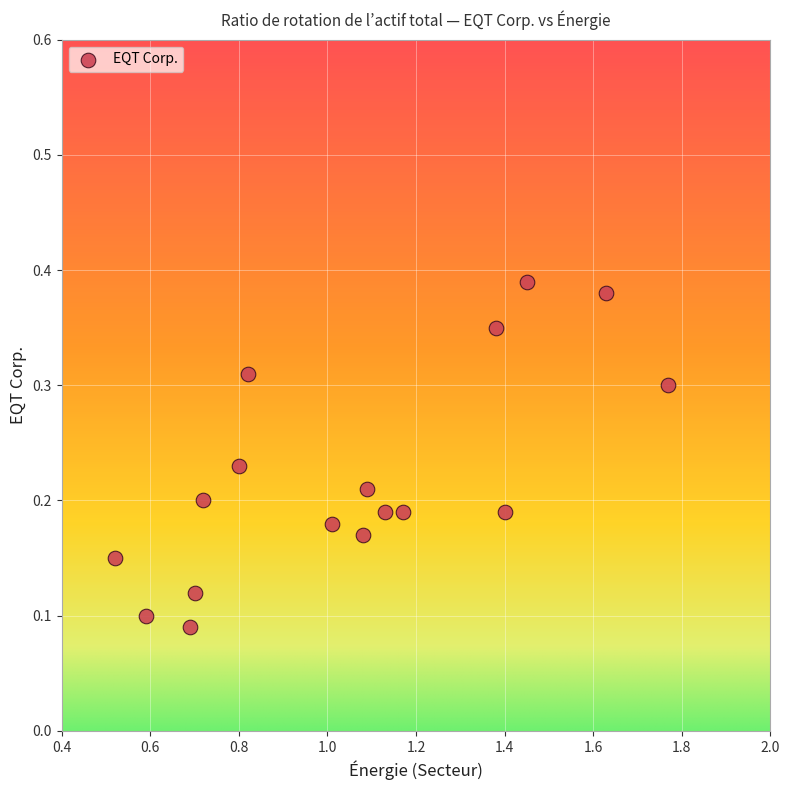

Count the number of points in this scatter plot.

17